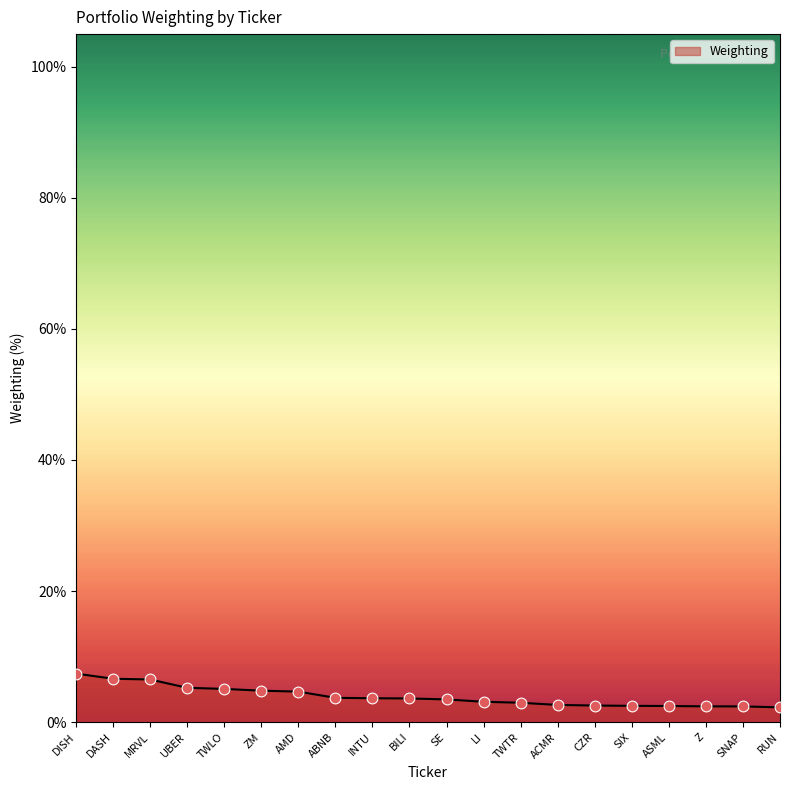

Approximately how many times larger is the value at TWTR compared to SE?

0.9